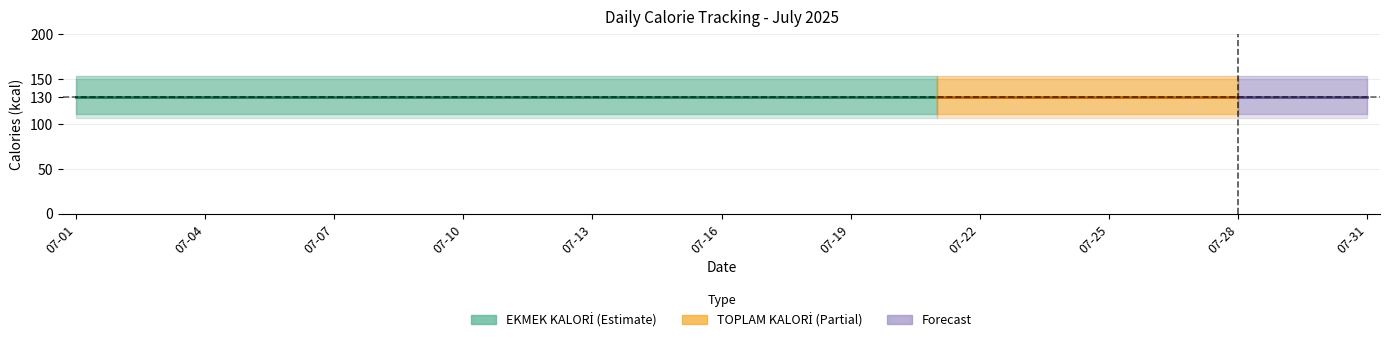

True or false: KALORİ_1 and KALORİ_3 intersect in this chart.

False